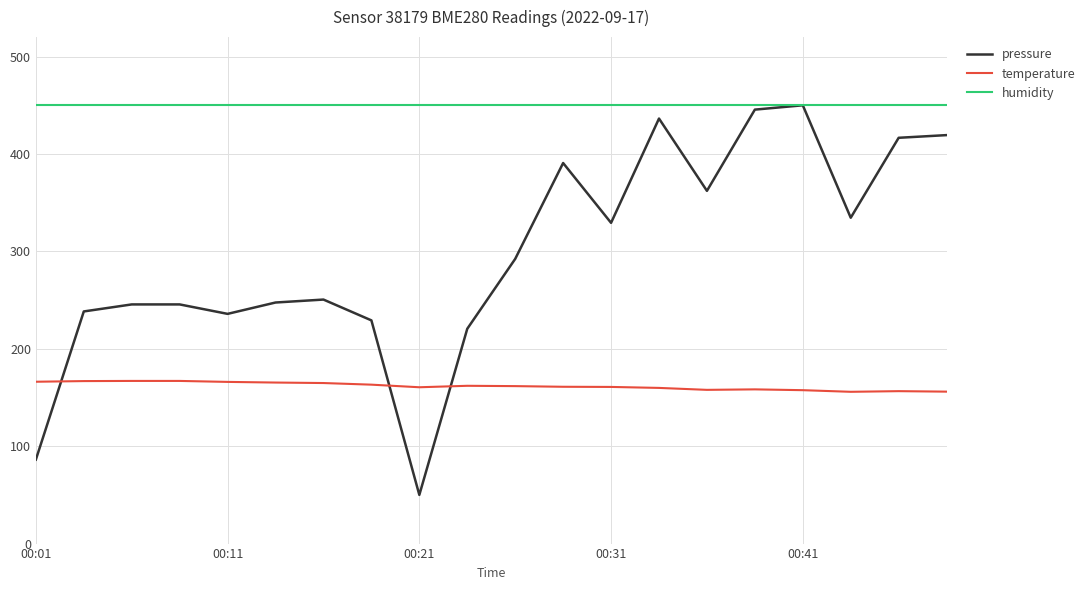

Which series has the largest total across all categories?

humidity